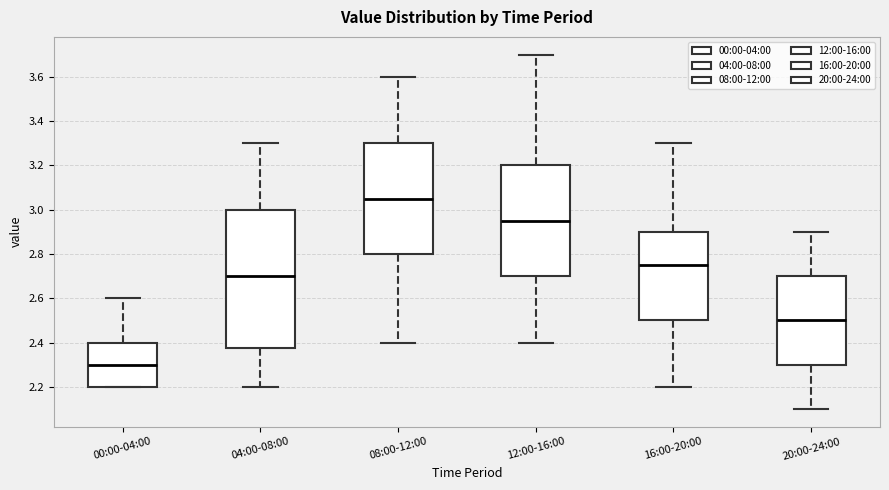

Which box's median line is the lowest?

00:00-04:00